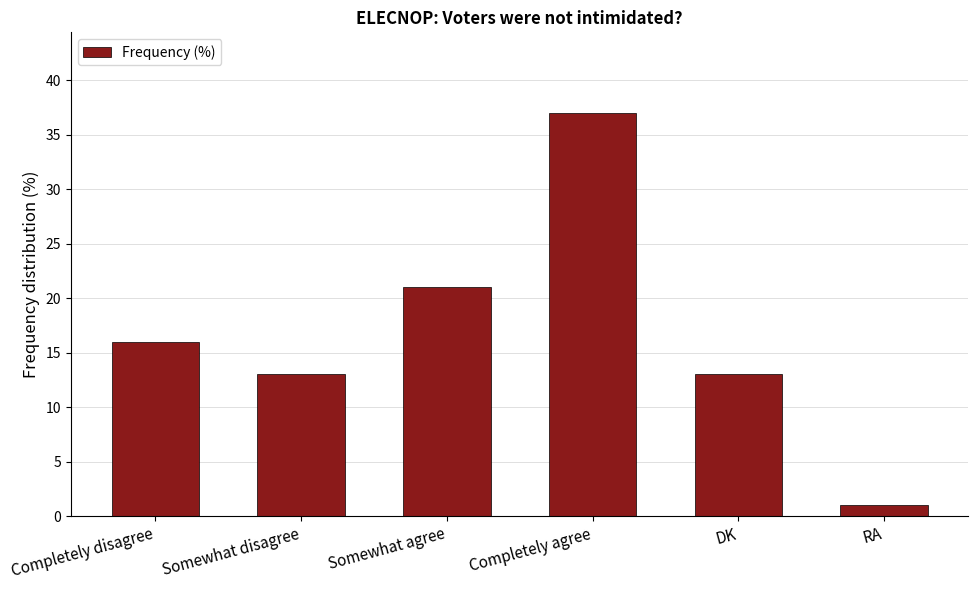

Between Completely agree and Somewhat agree, which is larger?

Completely agree